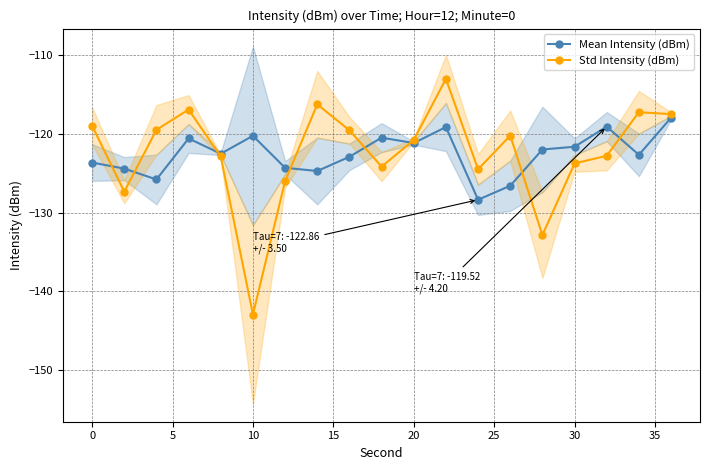

How many values in the Std Intensity (dBm) series are below -120?

11